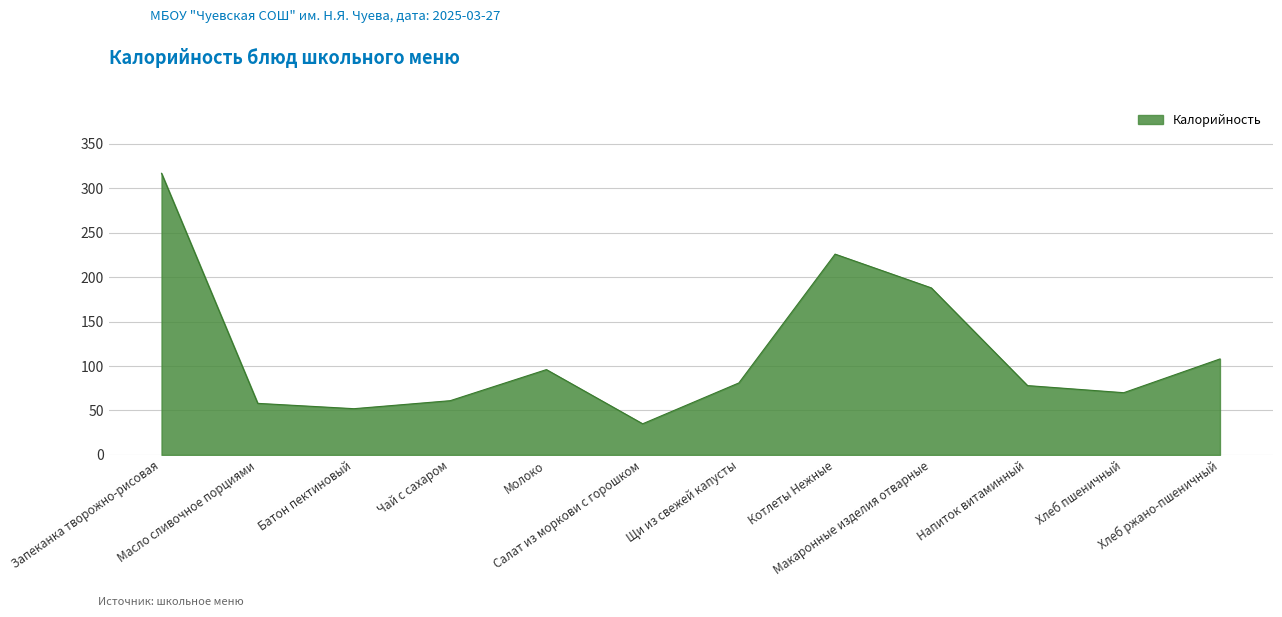

What is the ratio of the value at Запеканка творожно-рисовая to the value at Молоко?

3.3